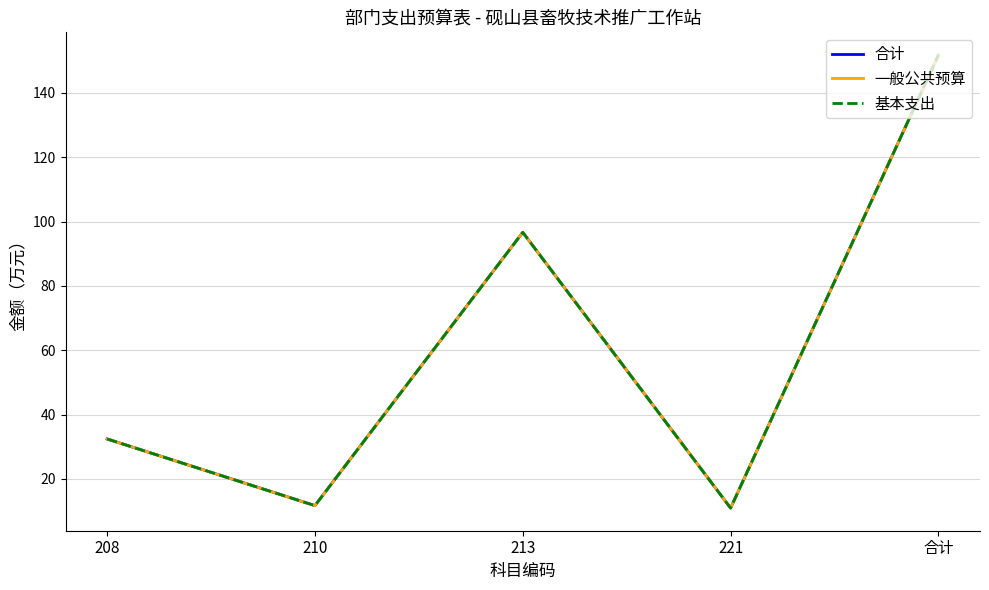

At how many categories does at least one series exceed 124?

1